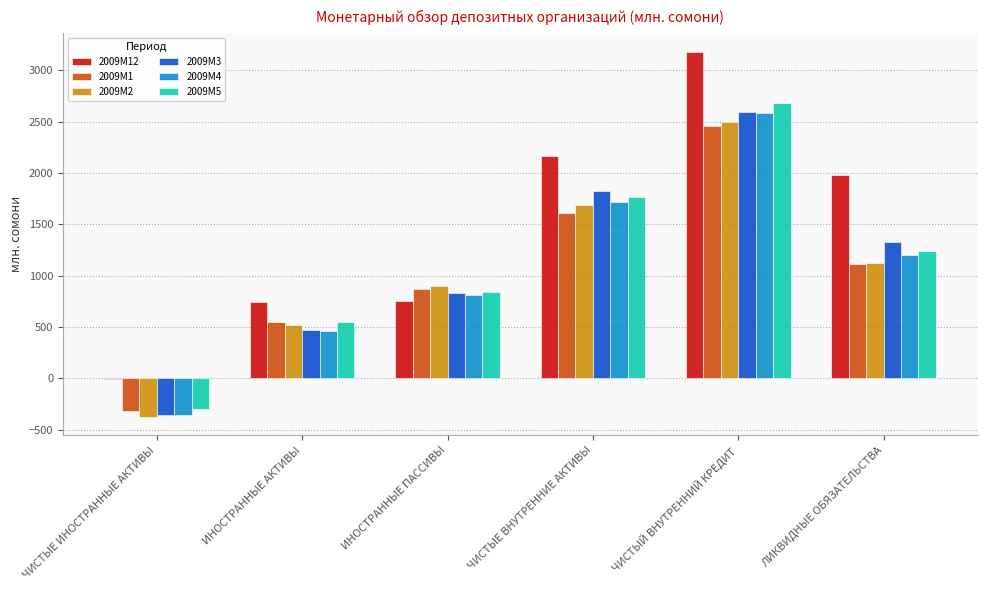

Which label corresponds to the largest value in the chart?

ЧИСТЫЙ ВНУТРЕННИЙ КРЕДИТ